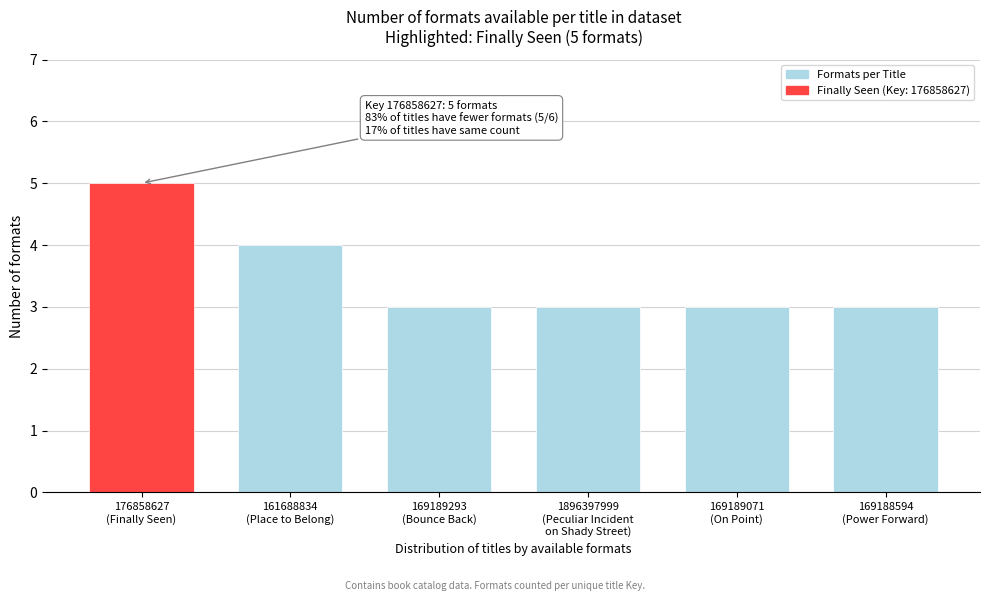

Reading left to right, extract all data points from this chart.

5	4	3	3	3	3